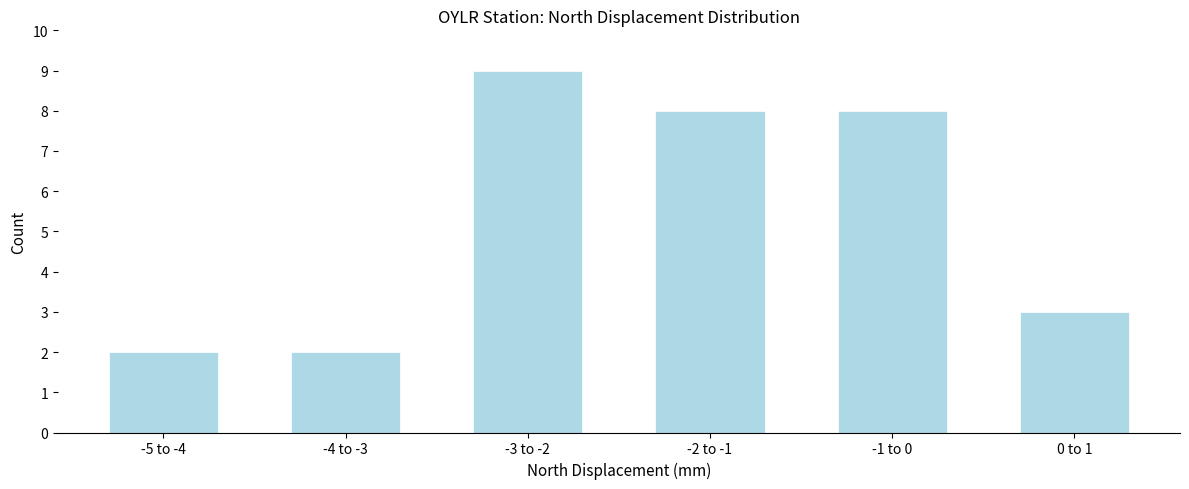

Reading left to right, list all the values displayed in this chart.

-5 to -4=2	-4 to -3=2	-3 to -2=9	-2 to -1=8	-1 to 0=8	0 to 1=3